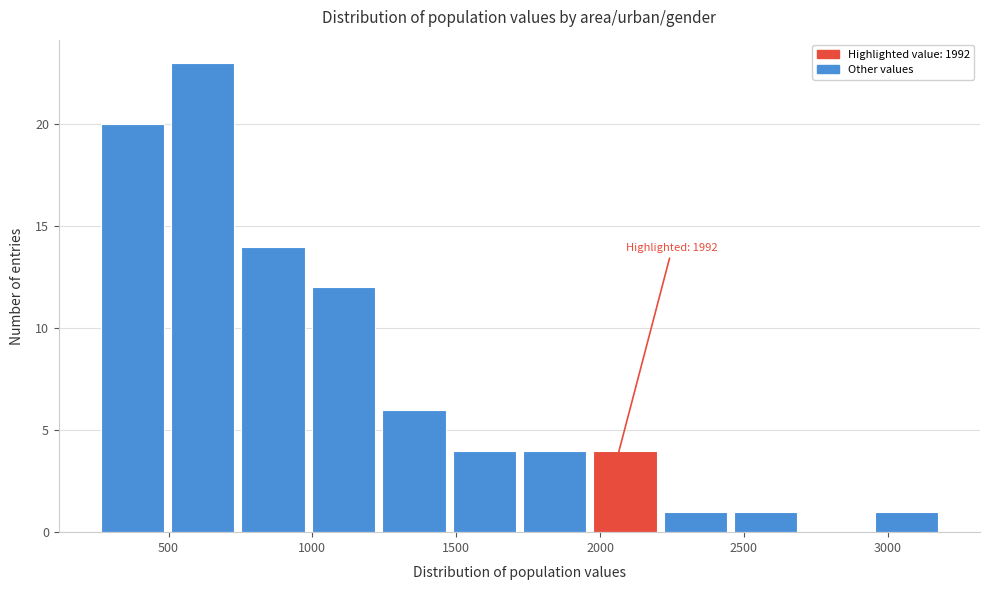

Over which range of the x-axis is the bar tallest?

500 to 750